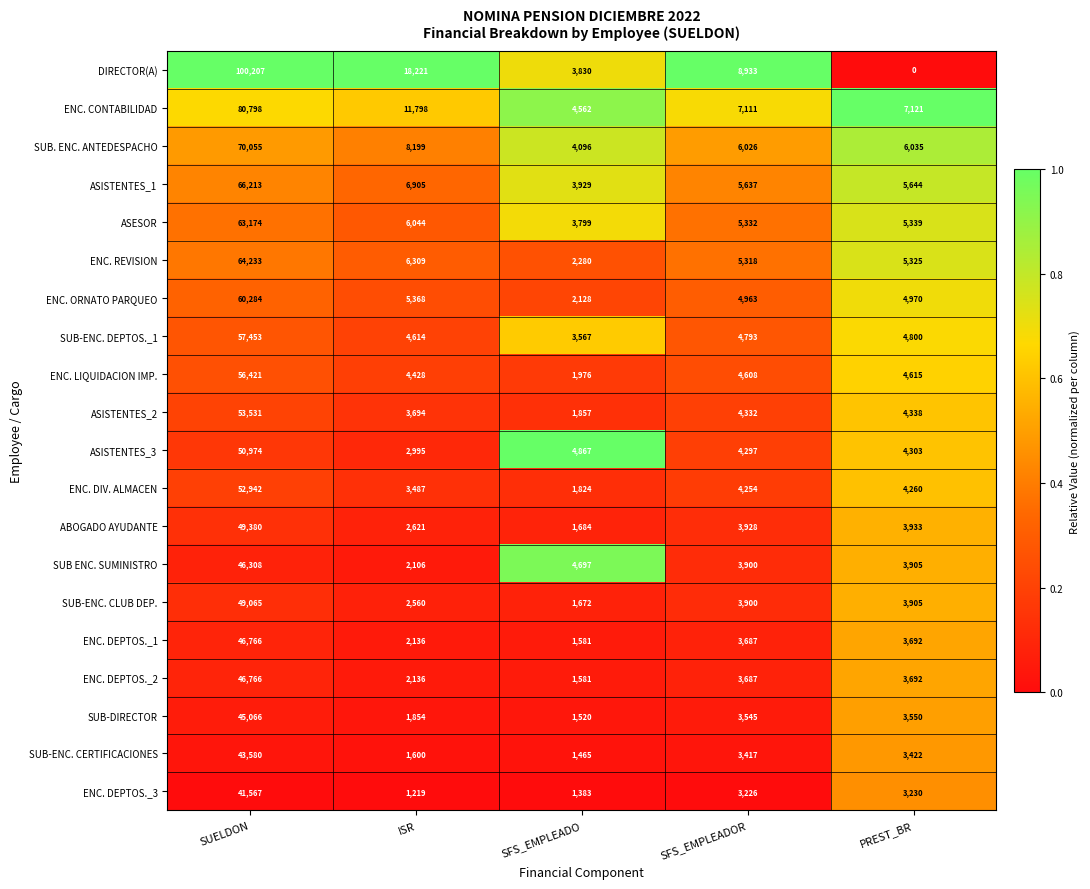

Which series changed the most between SFS_EMPLEADO and SFS_EMPLEADOR?

DIRECTOR(A)